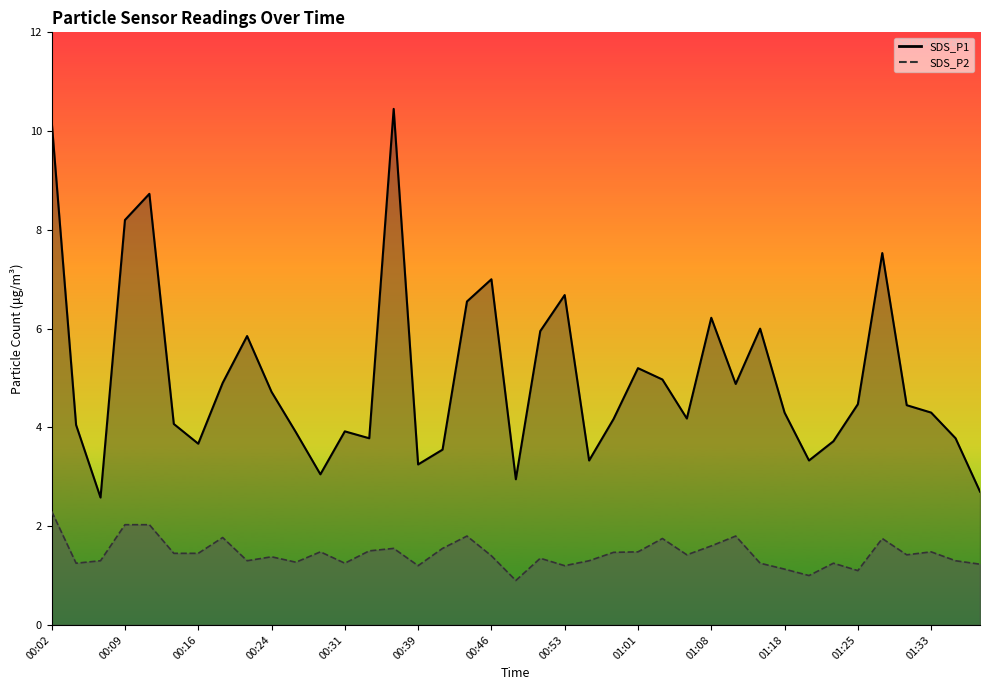

Does the chart display data point markers on the line(s)?

No